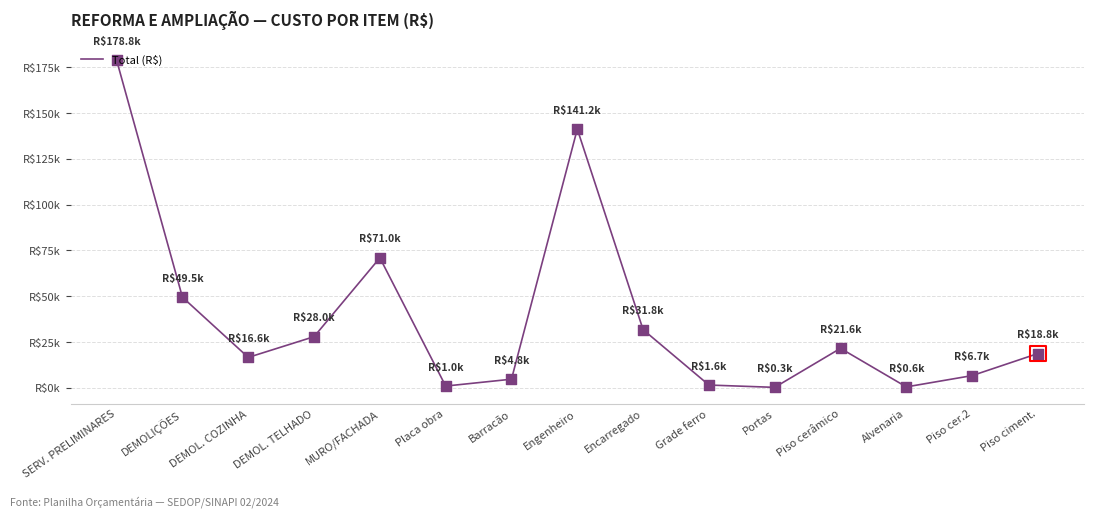

Which has a higher value, Piso cerâmico or Placa obra?

Piso cerâmico